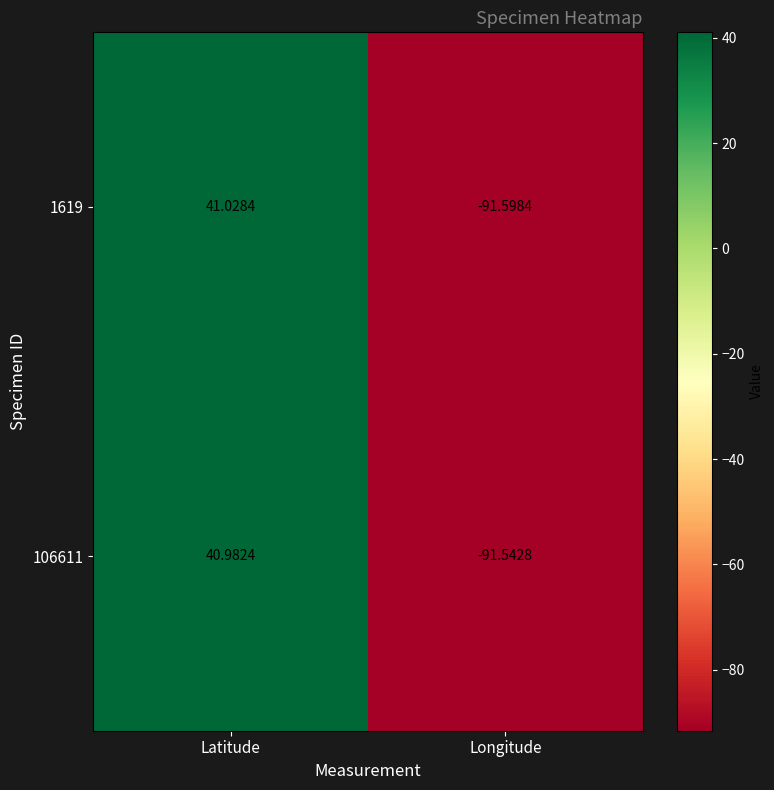

At which label is 1619 closest to -25?

Latitude